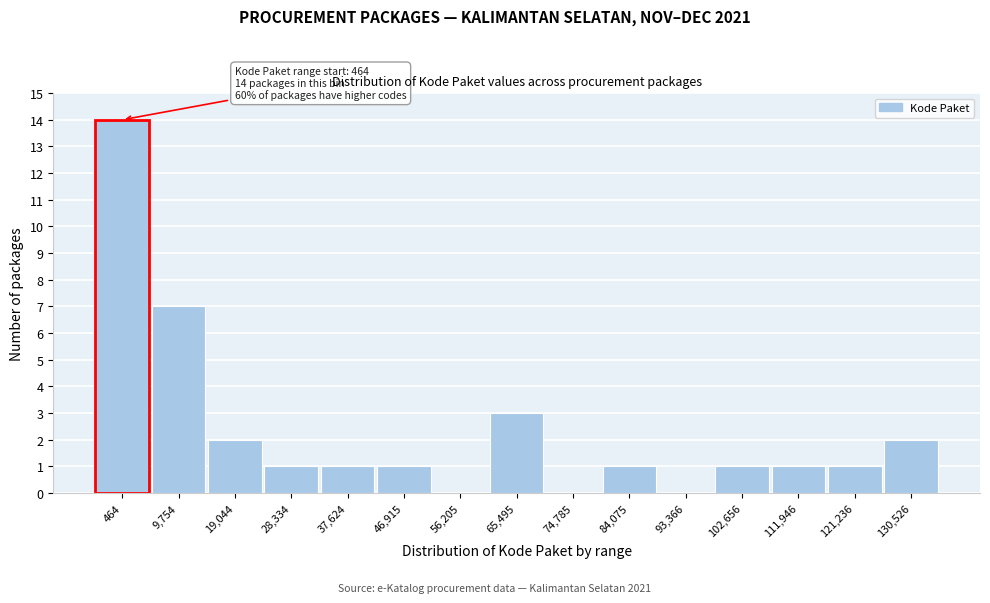

Reading left to right, what are all the values shown in this chart?

464=14	9,754=7	19,044=2	28,334=1	37,624=1	46,915=1	56,205=0	65,495=3	74,785=0	84,075=1	93,366=0	102,656=1	111,946=1	121,236=1	130,526=2